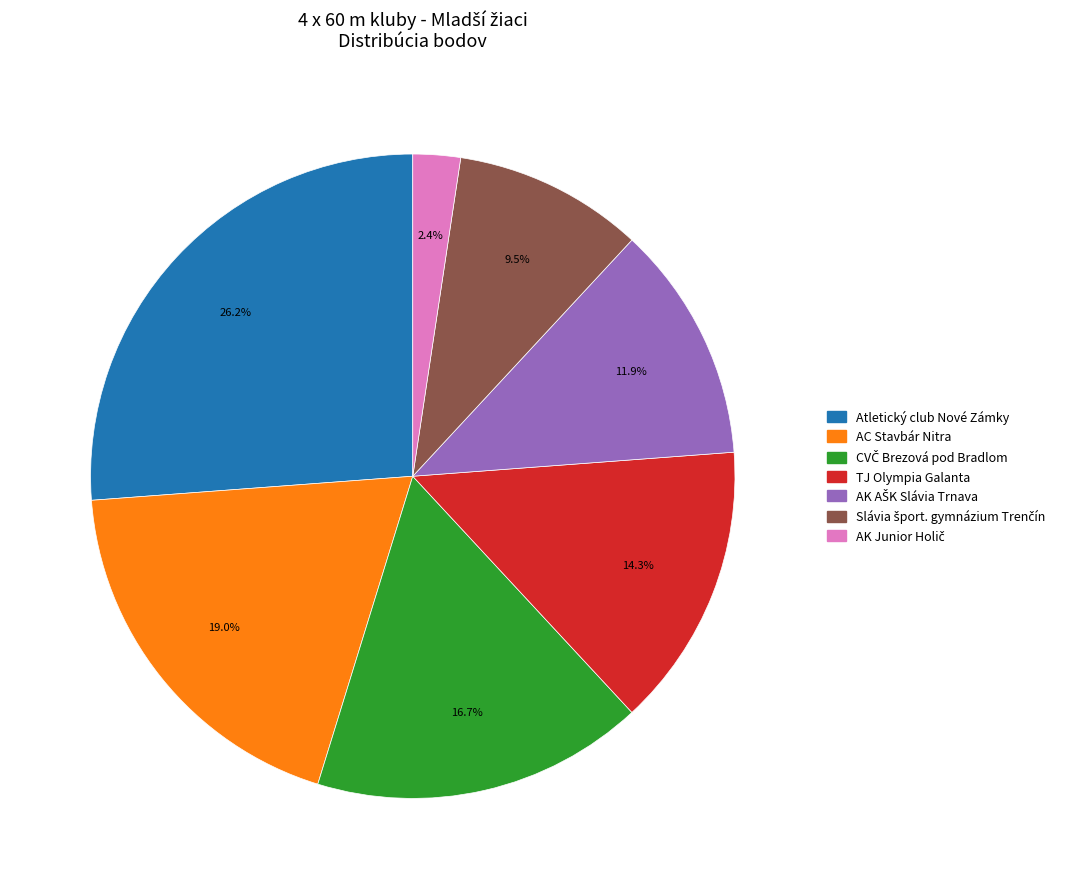

Which category has the biggest portion of the pie?

Atletický club Nové Zámky